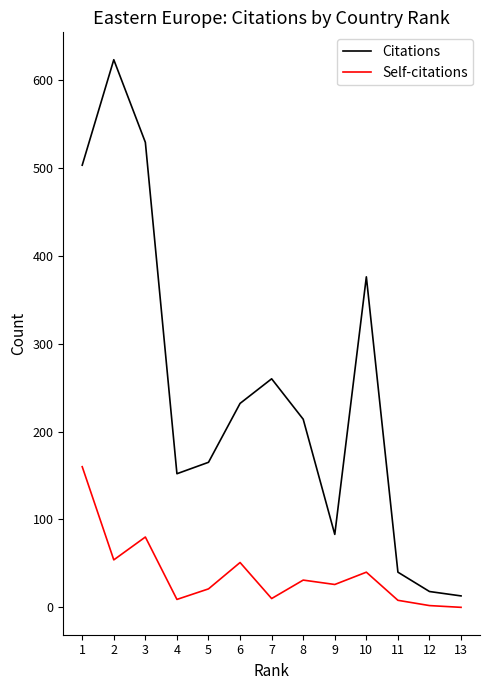

Is the value of Self-citations at 6 greater than the value of Citations at 9?

No